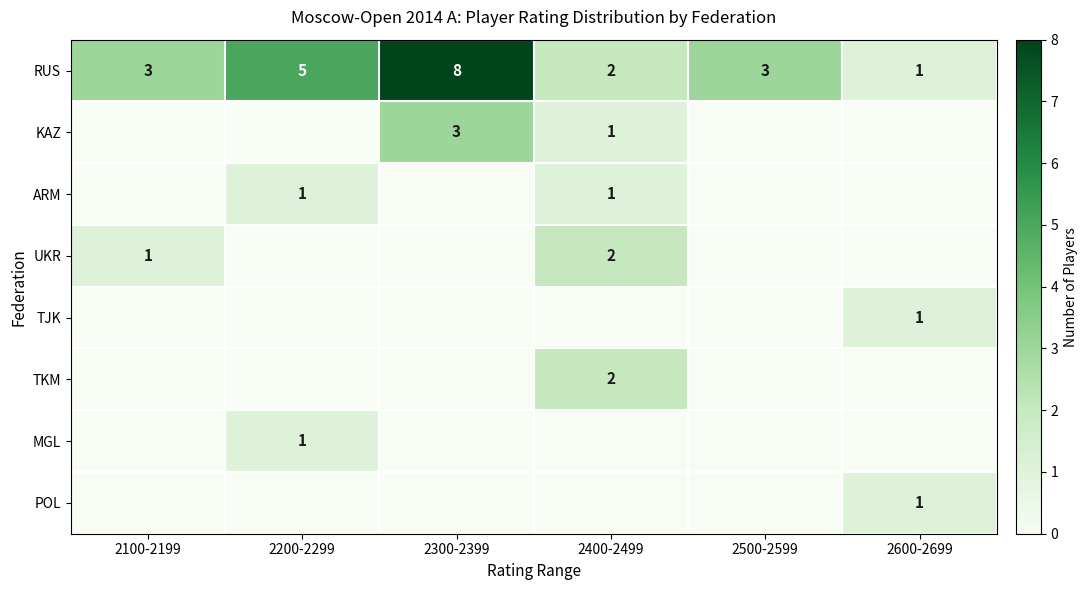

Count the RUS values in the range 2 to 5.

4